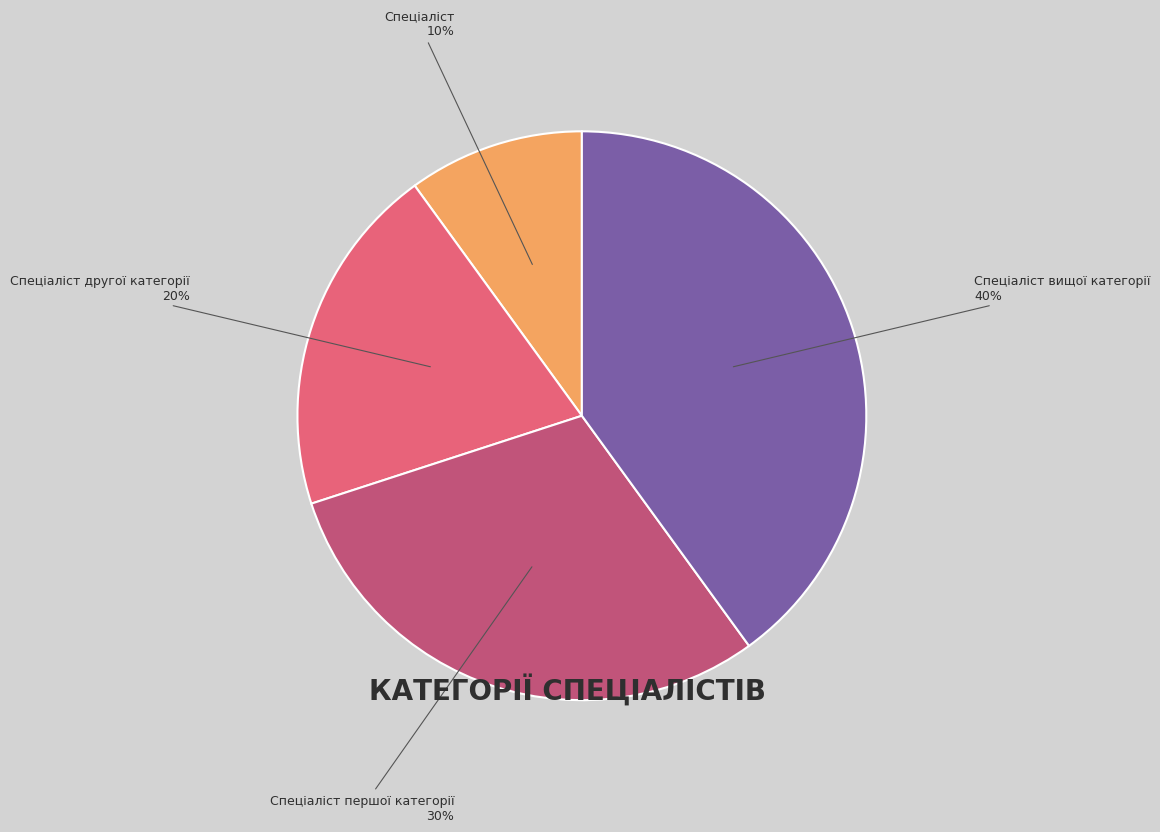

To the nearest percent, what is the difference between the Спеціаліст вищої категорії and Спеціаліст другої категорії slice percentages?

20%